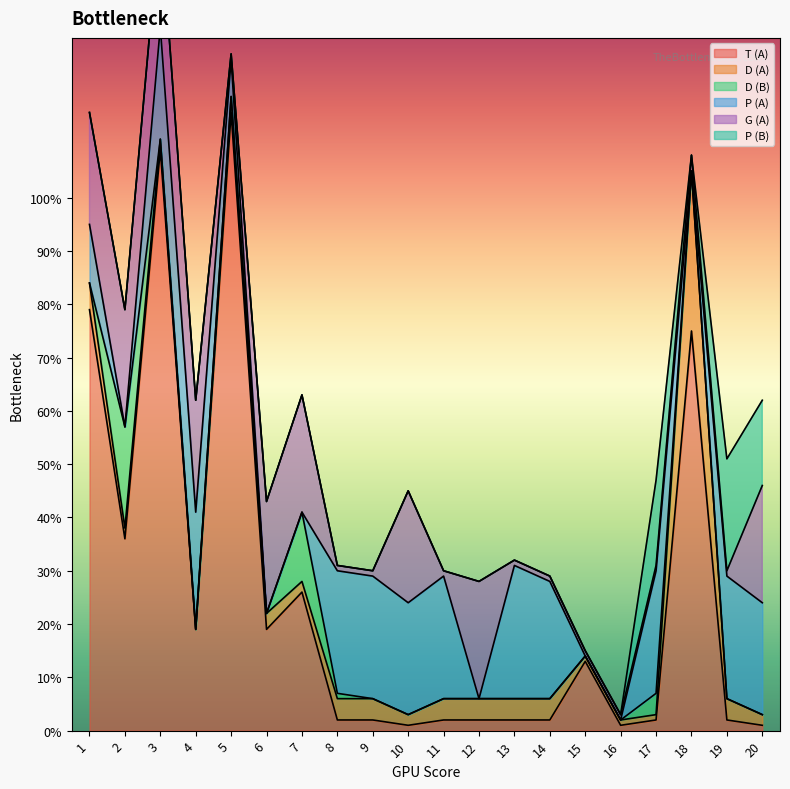

What is the maximum value shown in the chart?

116